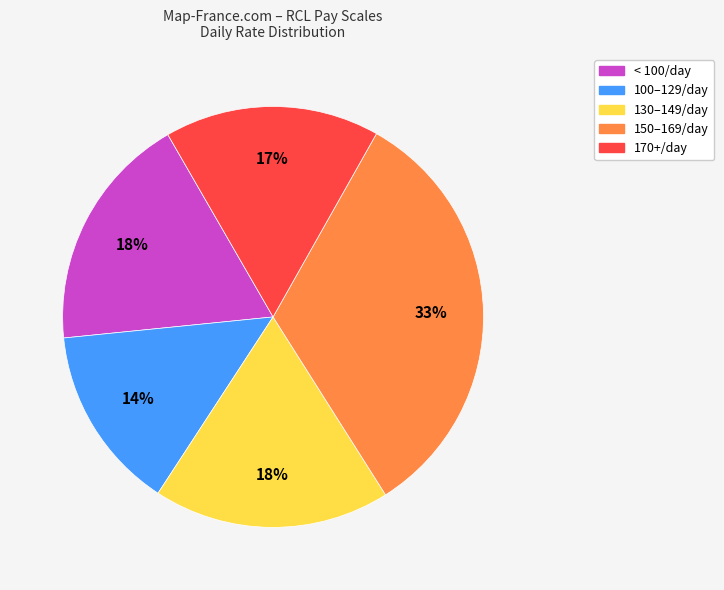

The 130–149/day slice represents 32% of the pie. True or false?

False